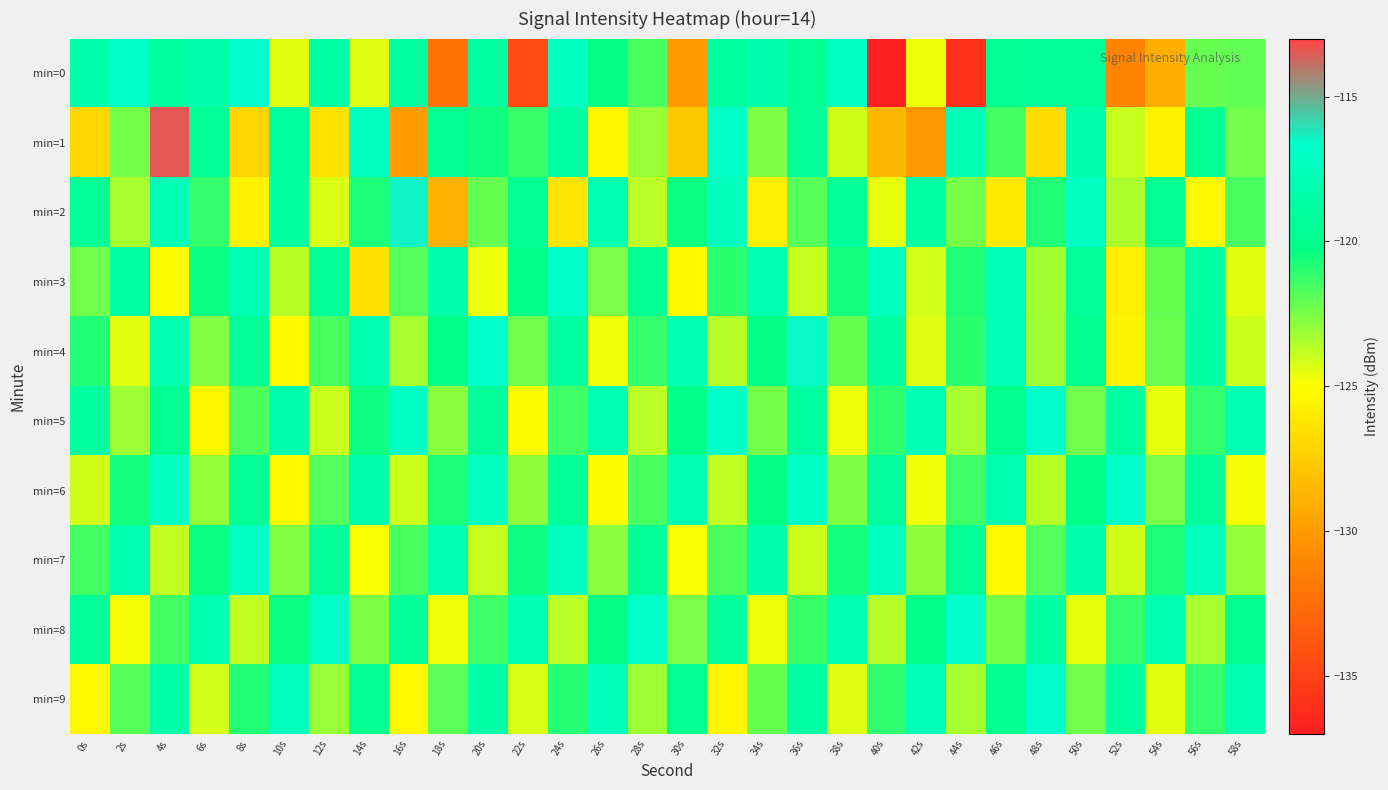

Which series changed the most between 10s and 42s?

min=1